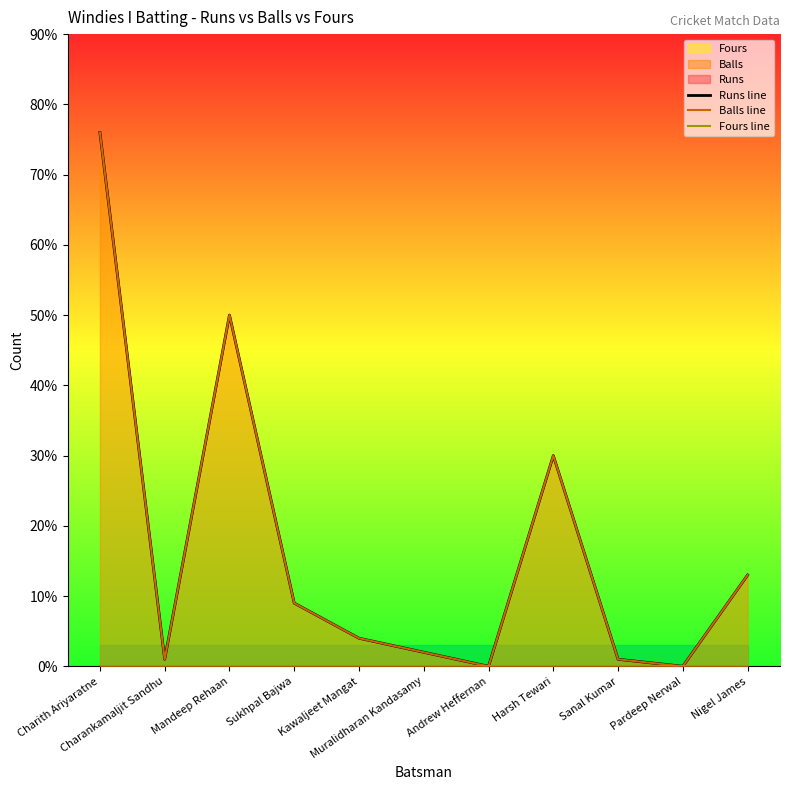

Which label corresponds to the largest value in the chart?

Charith Ariyaratne